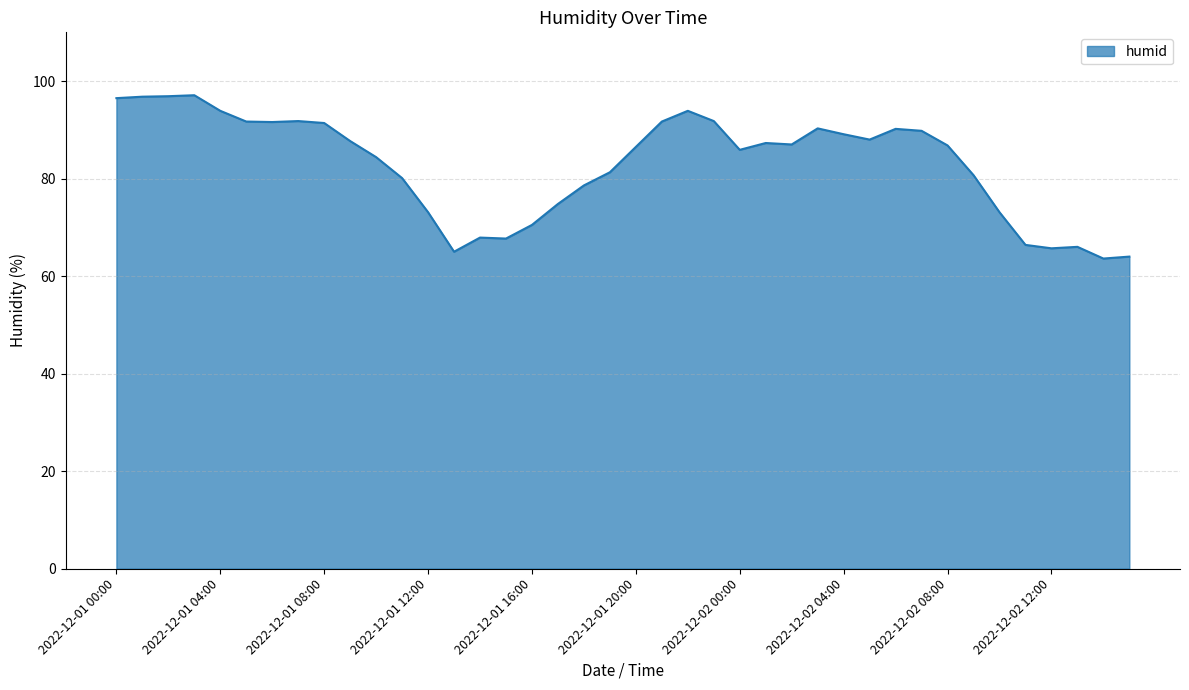

What is the minimum value shown in the chart?

63.6